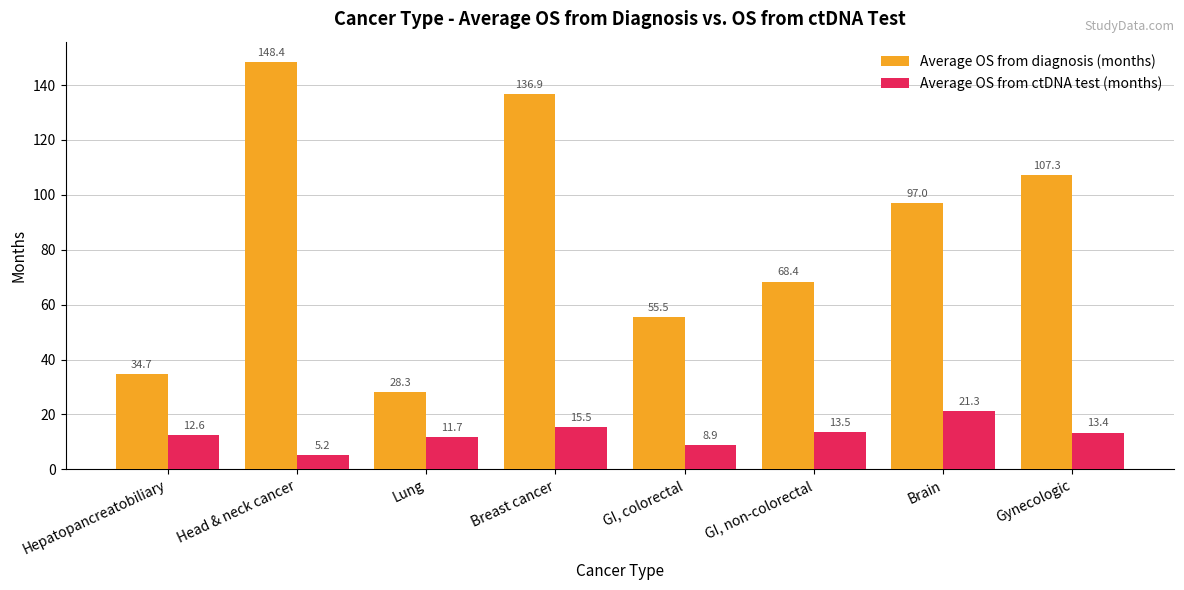

Which series has the widest spread of values?

Average OS from diagnosis (months)